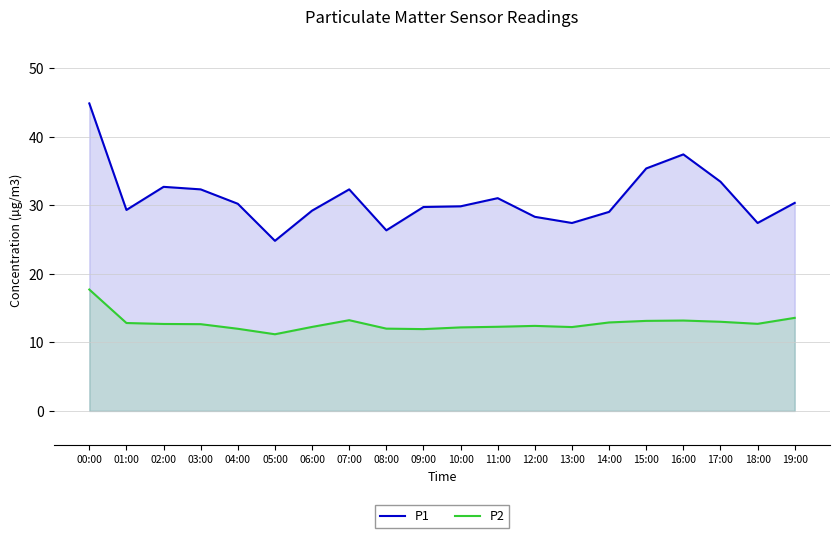

What position from the right is 03:00?

17